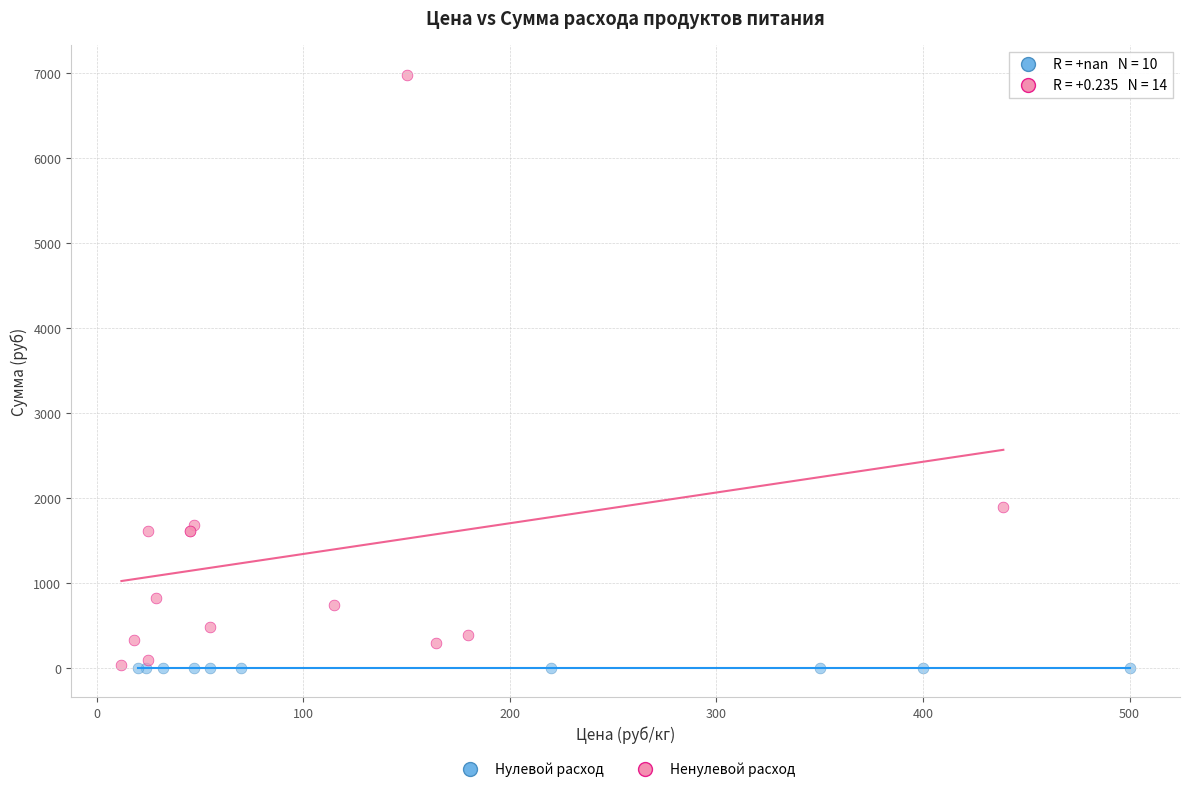

What are all the series names shown in the legend?

Нулевой расход, Ненулевой расход